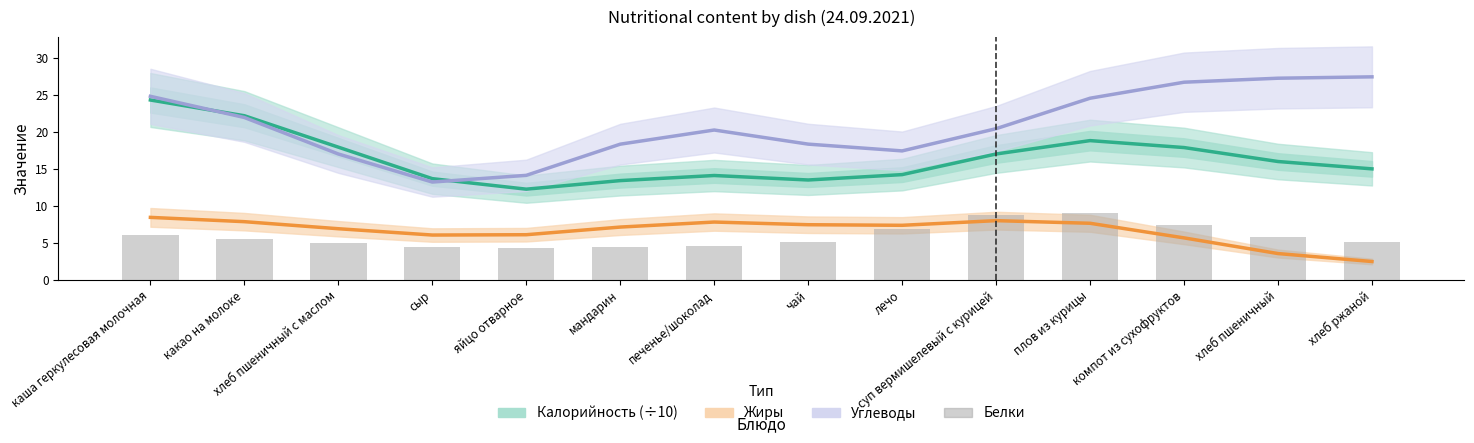

How many series are shown in this chart?

4